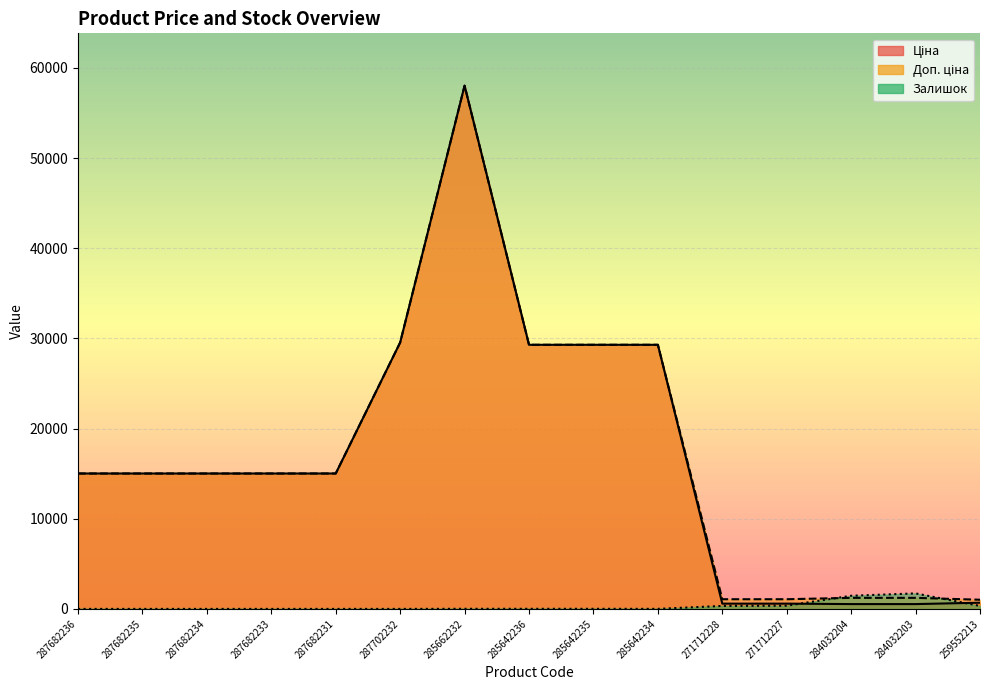

How many lines are shown in the chart?

3